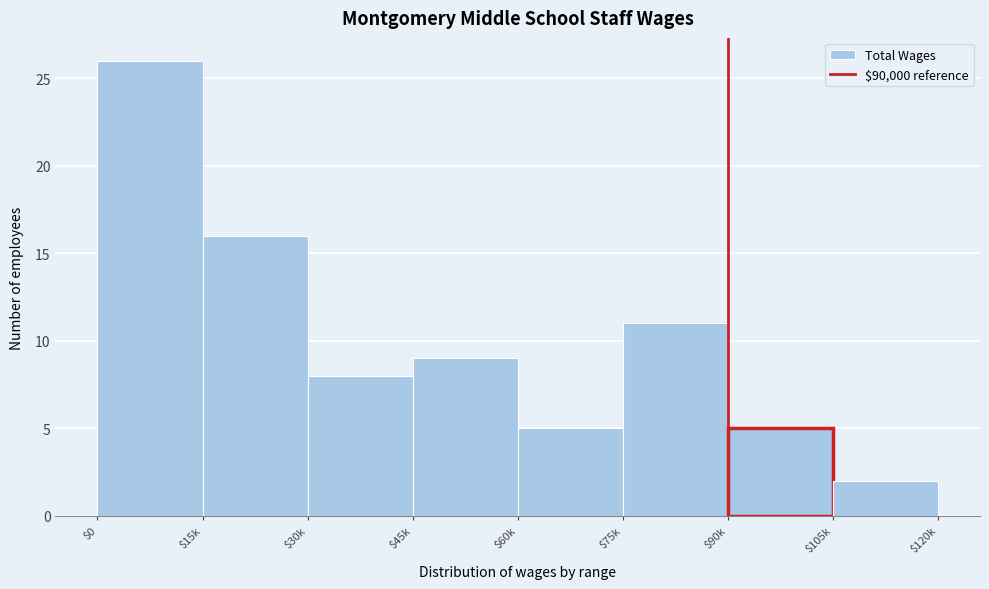

Reading right to left, list all the values displayed in this chart.

2	5	11	5	9	8	16	26